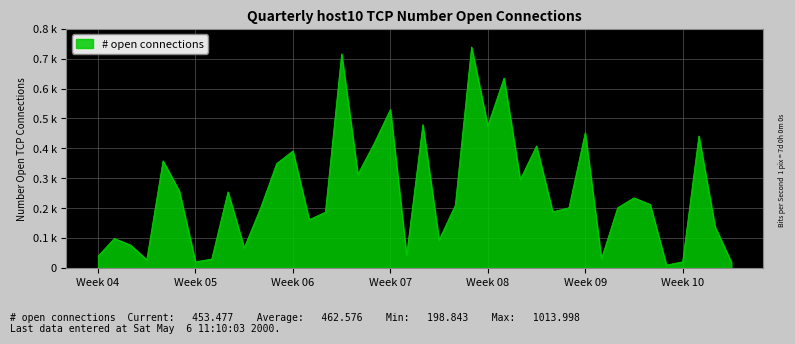

Rank the categories by value from highest to lowest.

24, 16, 26, 19, 21, 25, 31, 38, 18, 28, 13, 5, 12, 17, 27, 6, 9, 34, 35, 23, 30, 33, 11, 29, 15, 14, 39, 2, 22, 3, 10, 20, 1, 32, 8, 4, 7, 37, 40, 36